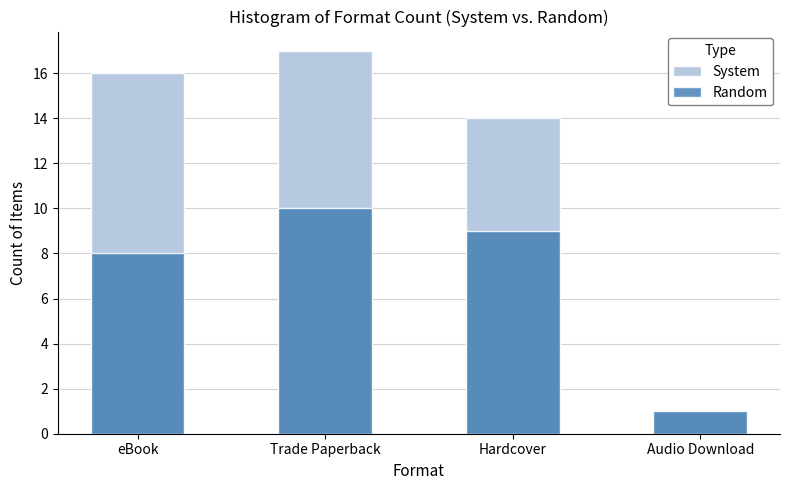

Between Trade Paperback and Audio Download, which series saw the biggest shift?

System